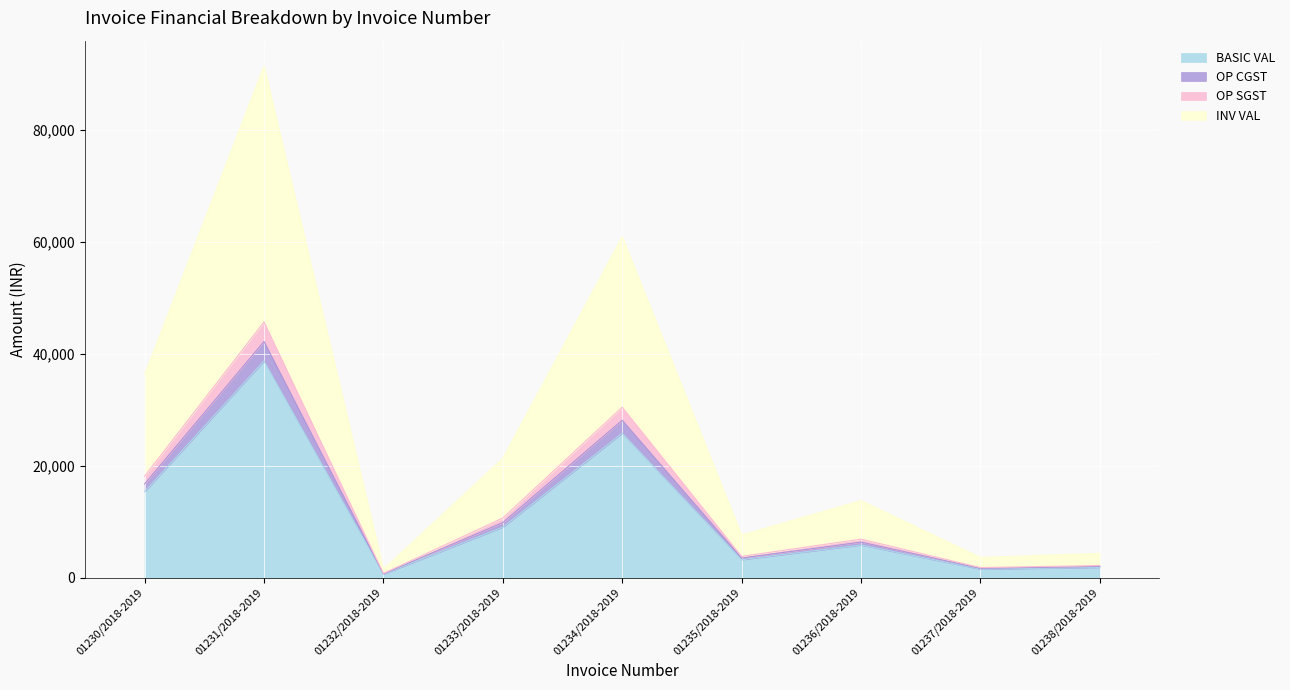

Where is the first local minimum for OP CGST?

01232/2018-2019